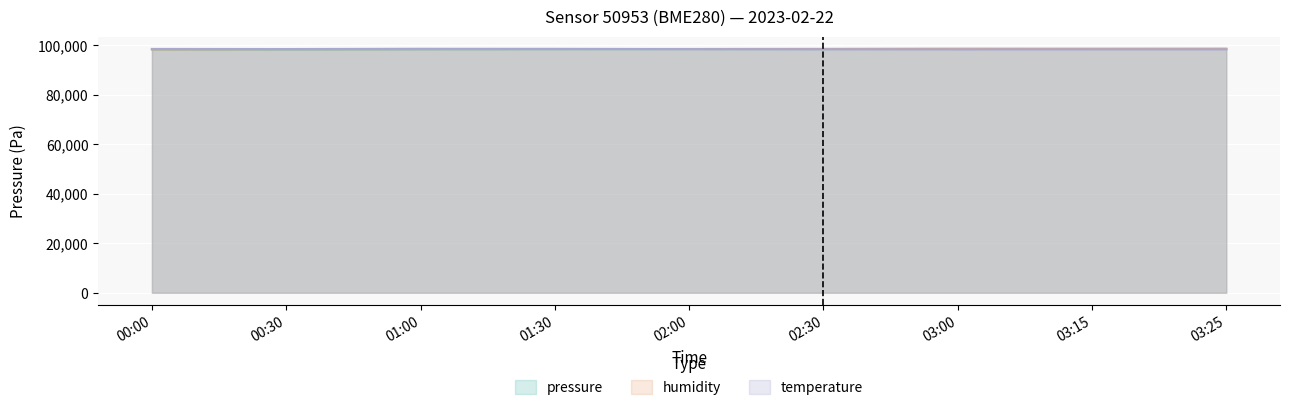

Which has a higher value, 01:00 or 03:25?

03:25